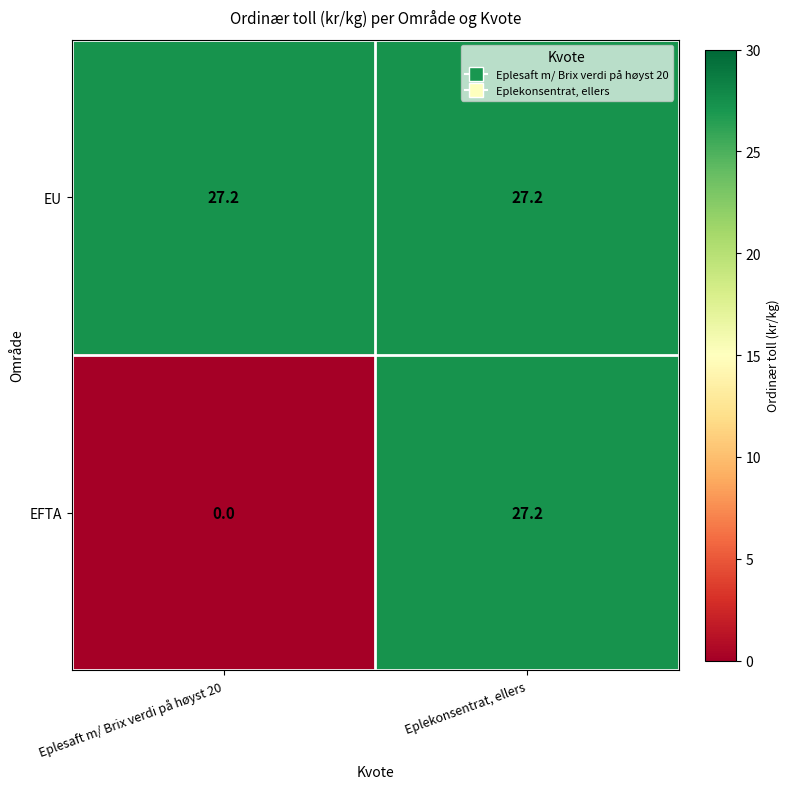

At which label is EFTA closest to 13?

Eplesaft m/ Brix verdi på høyst 20